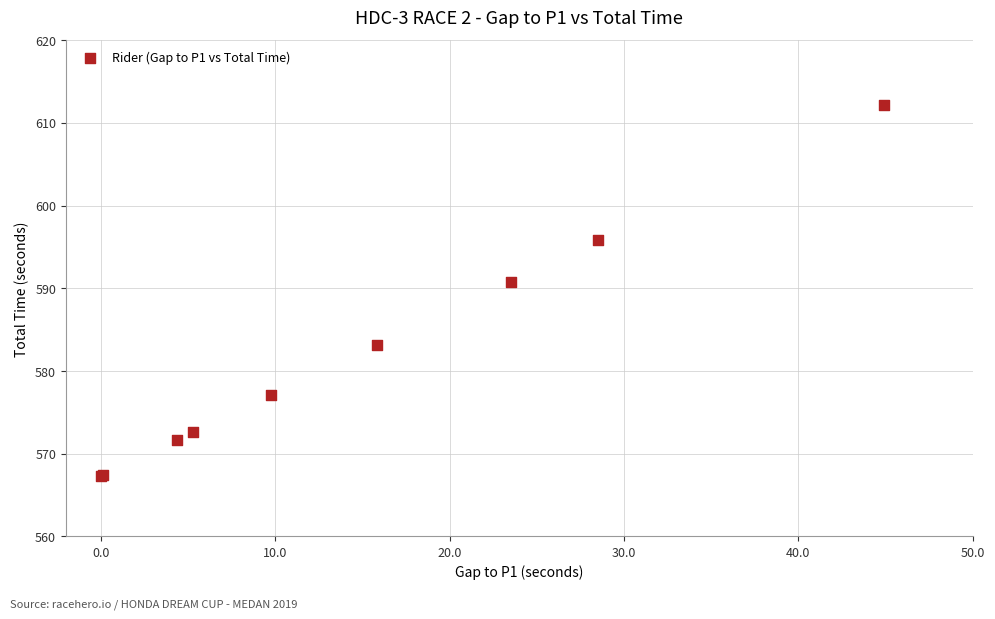

What Y value in the scatter plot is closest to 589?

590.8